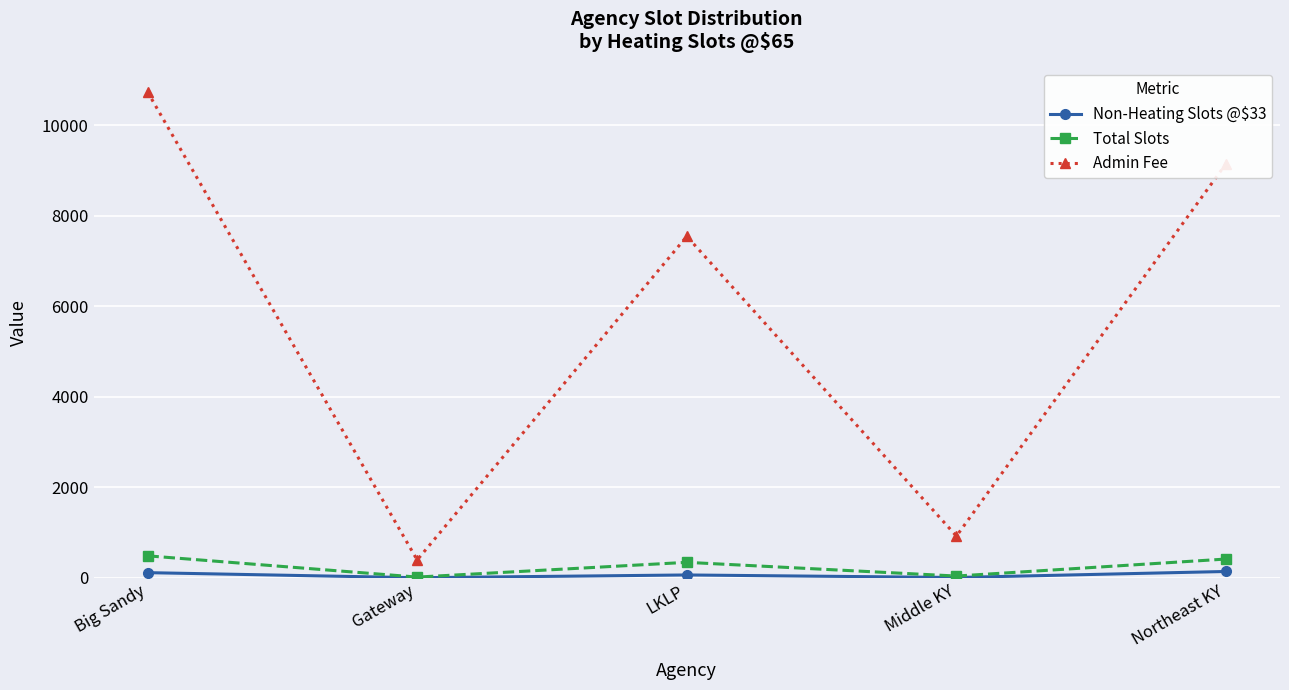

How many interior local peaks does the Total Slots series have?

1